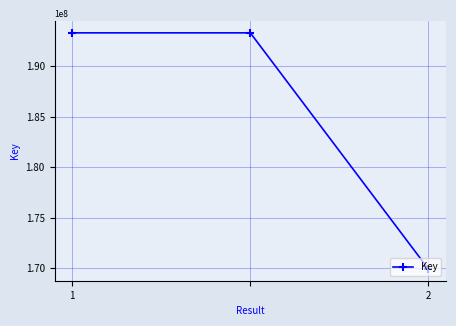

What is the value of the 3rd point from the left?

169898760